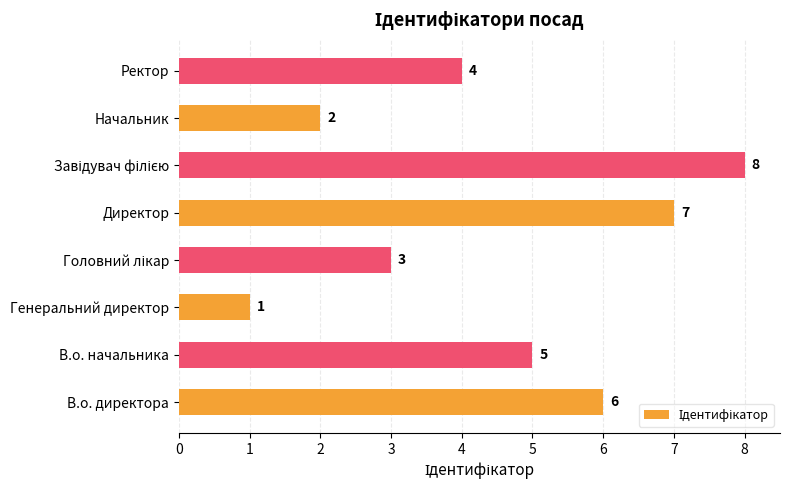

Reading bottom to top, what are all the values shown in this chart?

6	5	1	3	7	8	2	4